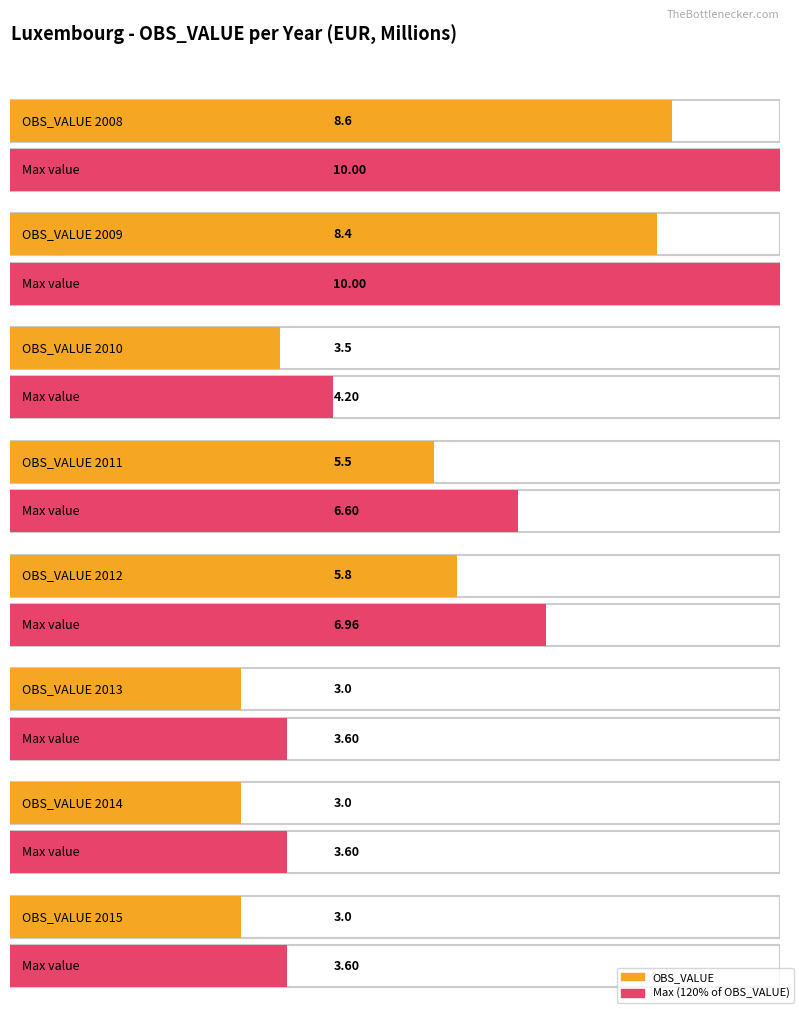

How many data points are above 5?

4